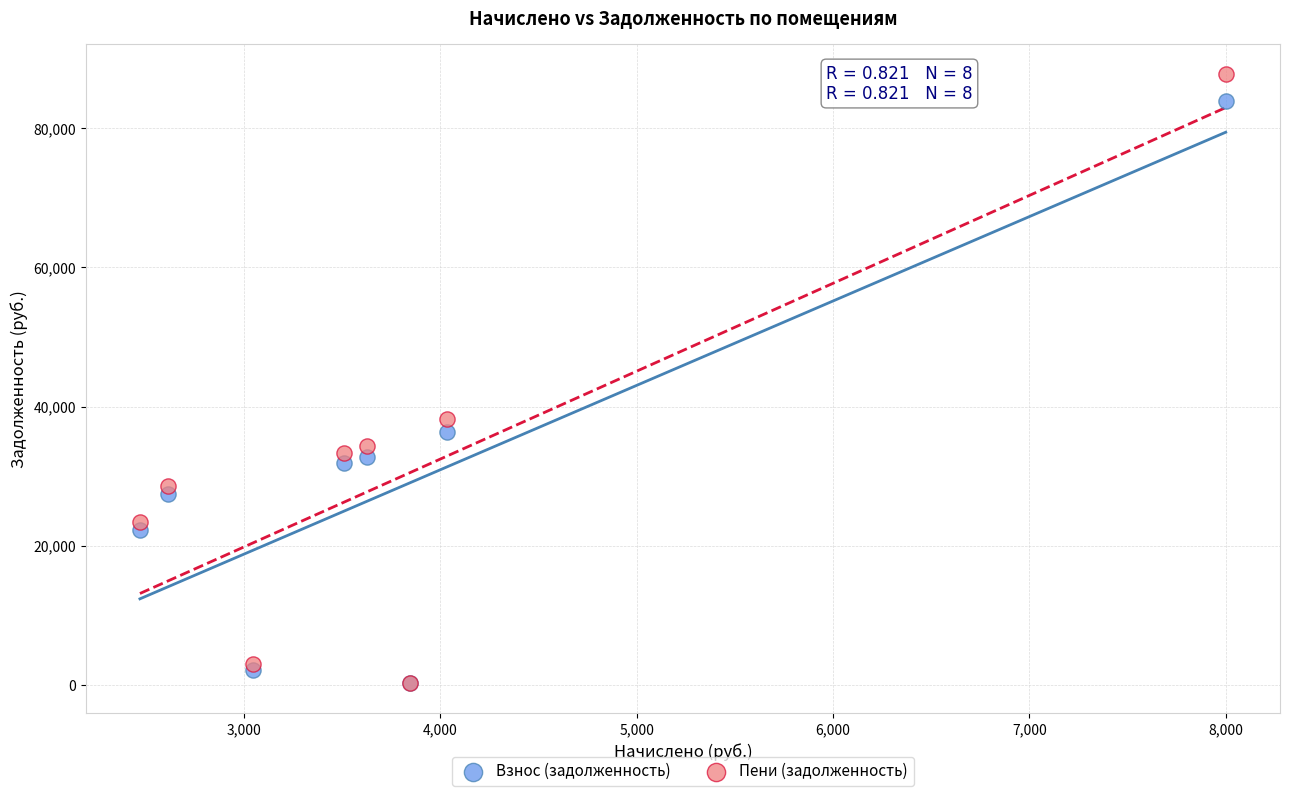

Across all series, what Y value is closest to 44003?

38190.3